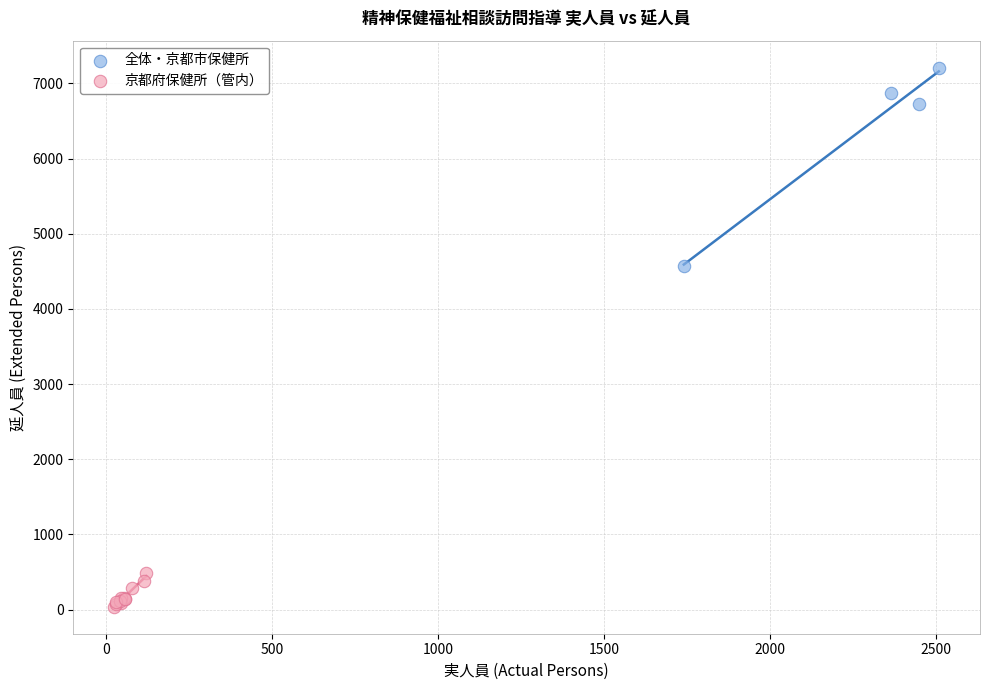

Which series reaches the minimum Y coordinate?

京都府保健所（管内）